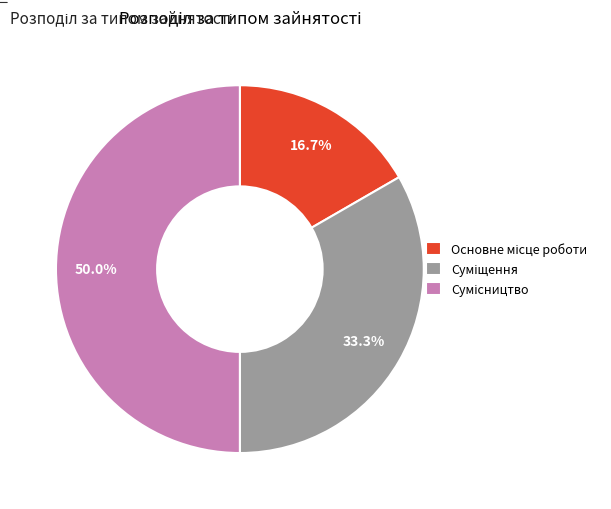

How much of the chart is everything except Сумісництво?

50.0%